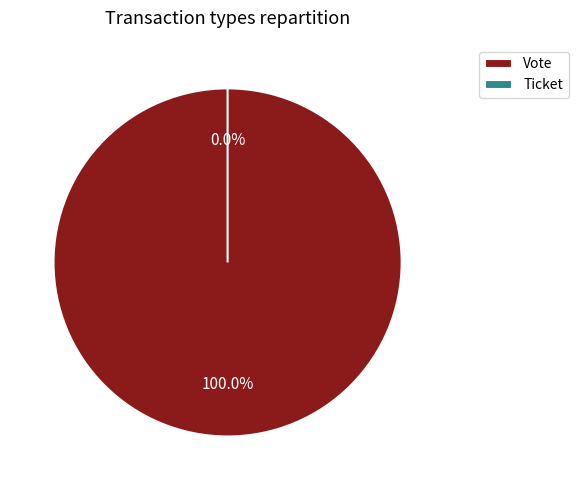

How many segments does this pie chart have?

2